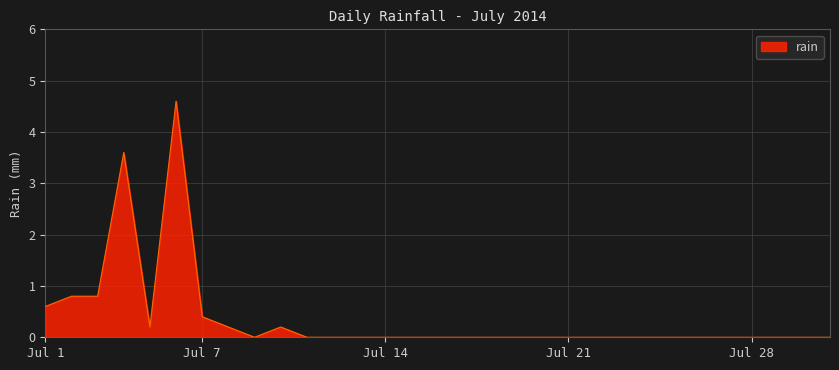

What is the difference between the maximum and minimum values?

4.6